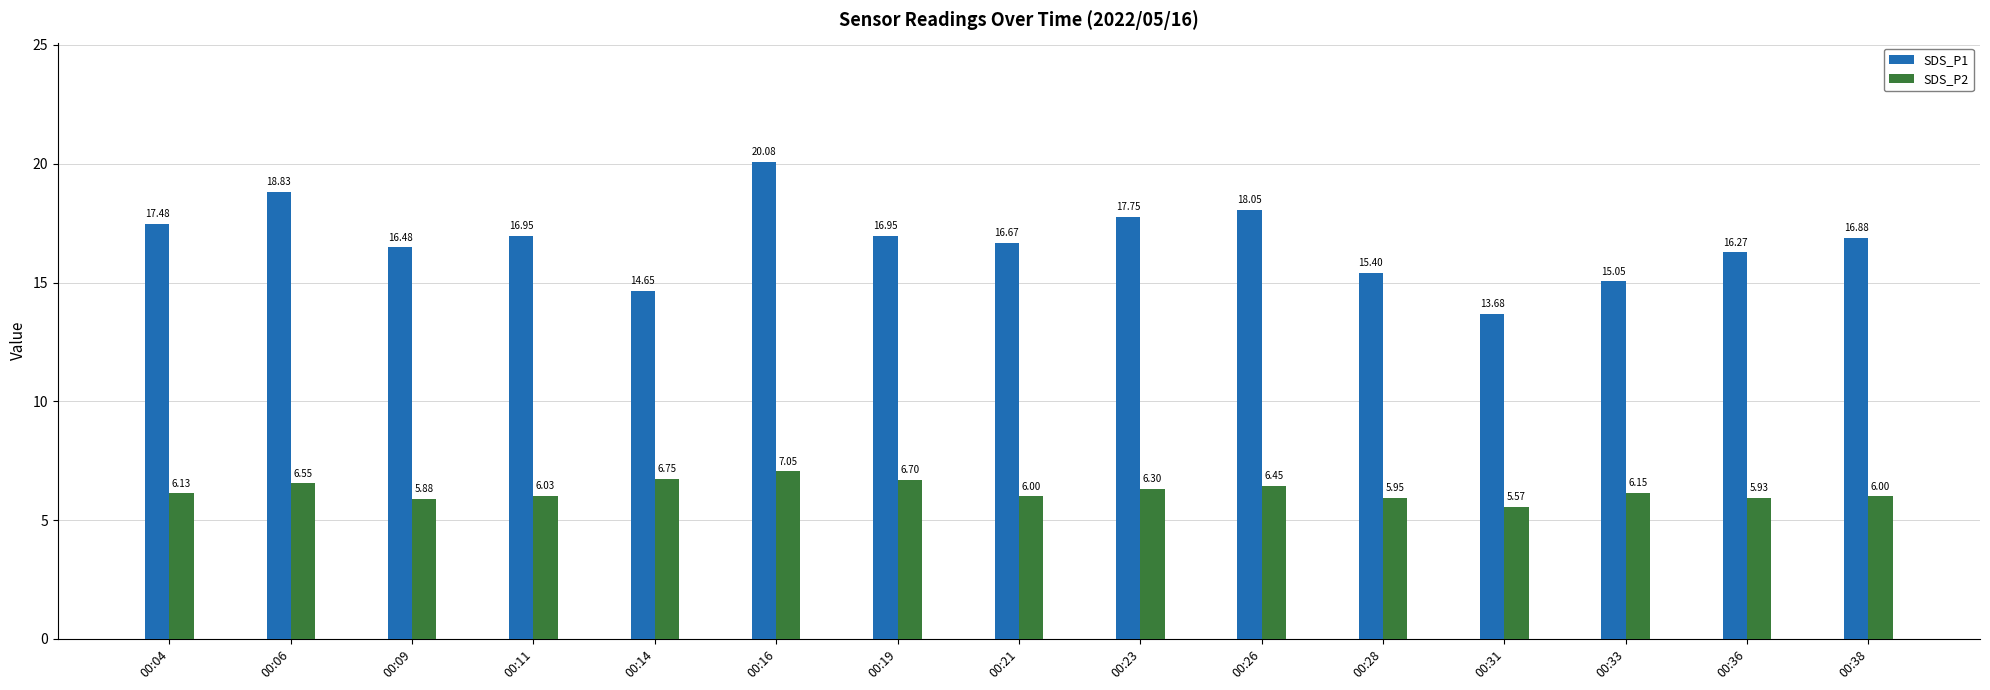

What is the average value of the SDS_P1 series?

16.7